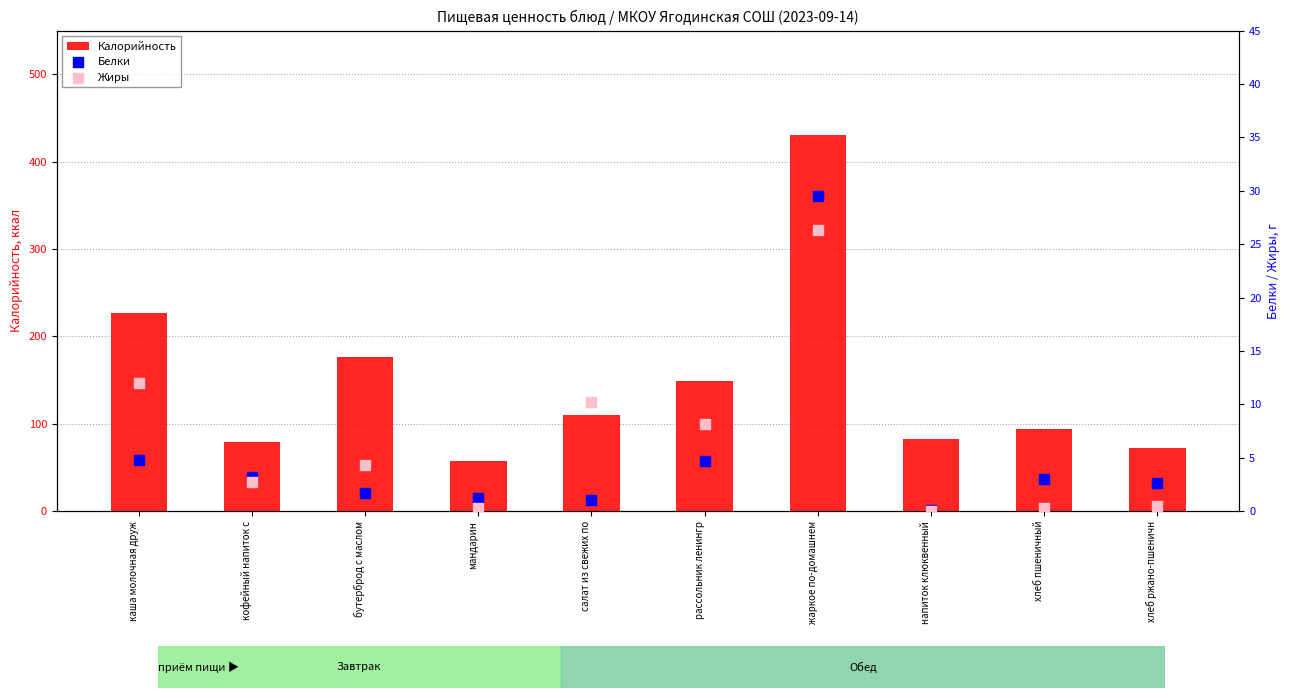

What are all the series names shown in the legend?

Калорийность, Белки, Жиры